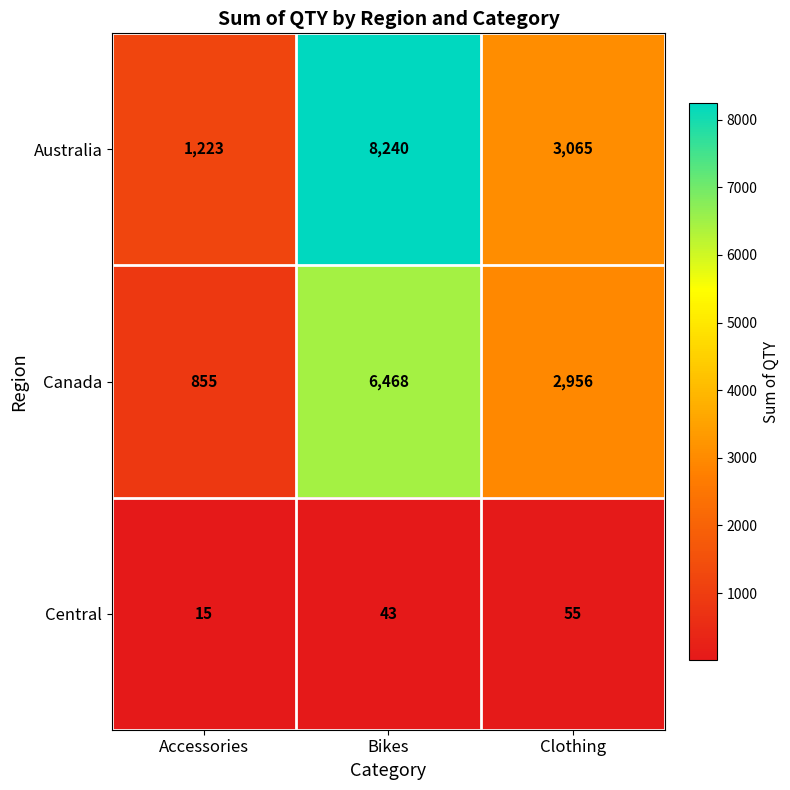

How many Central values are between 15 and 55?

3